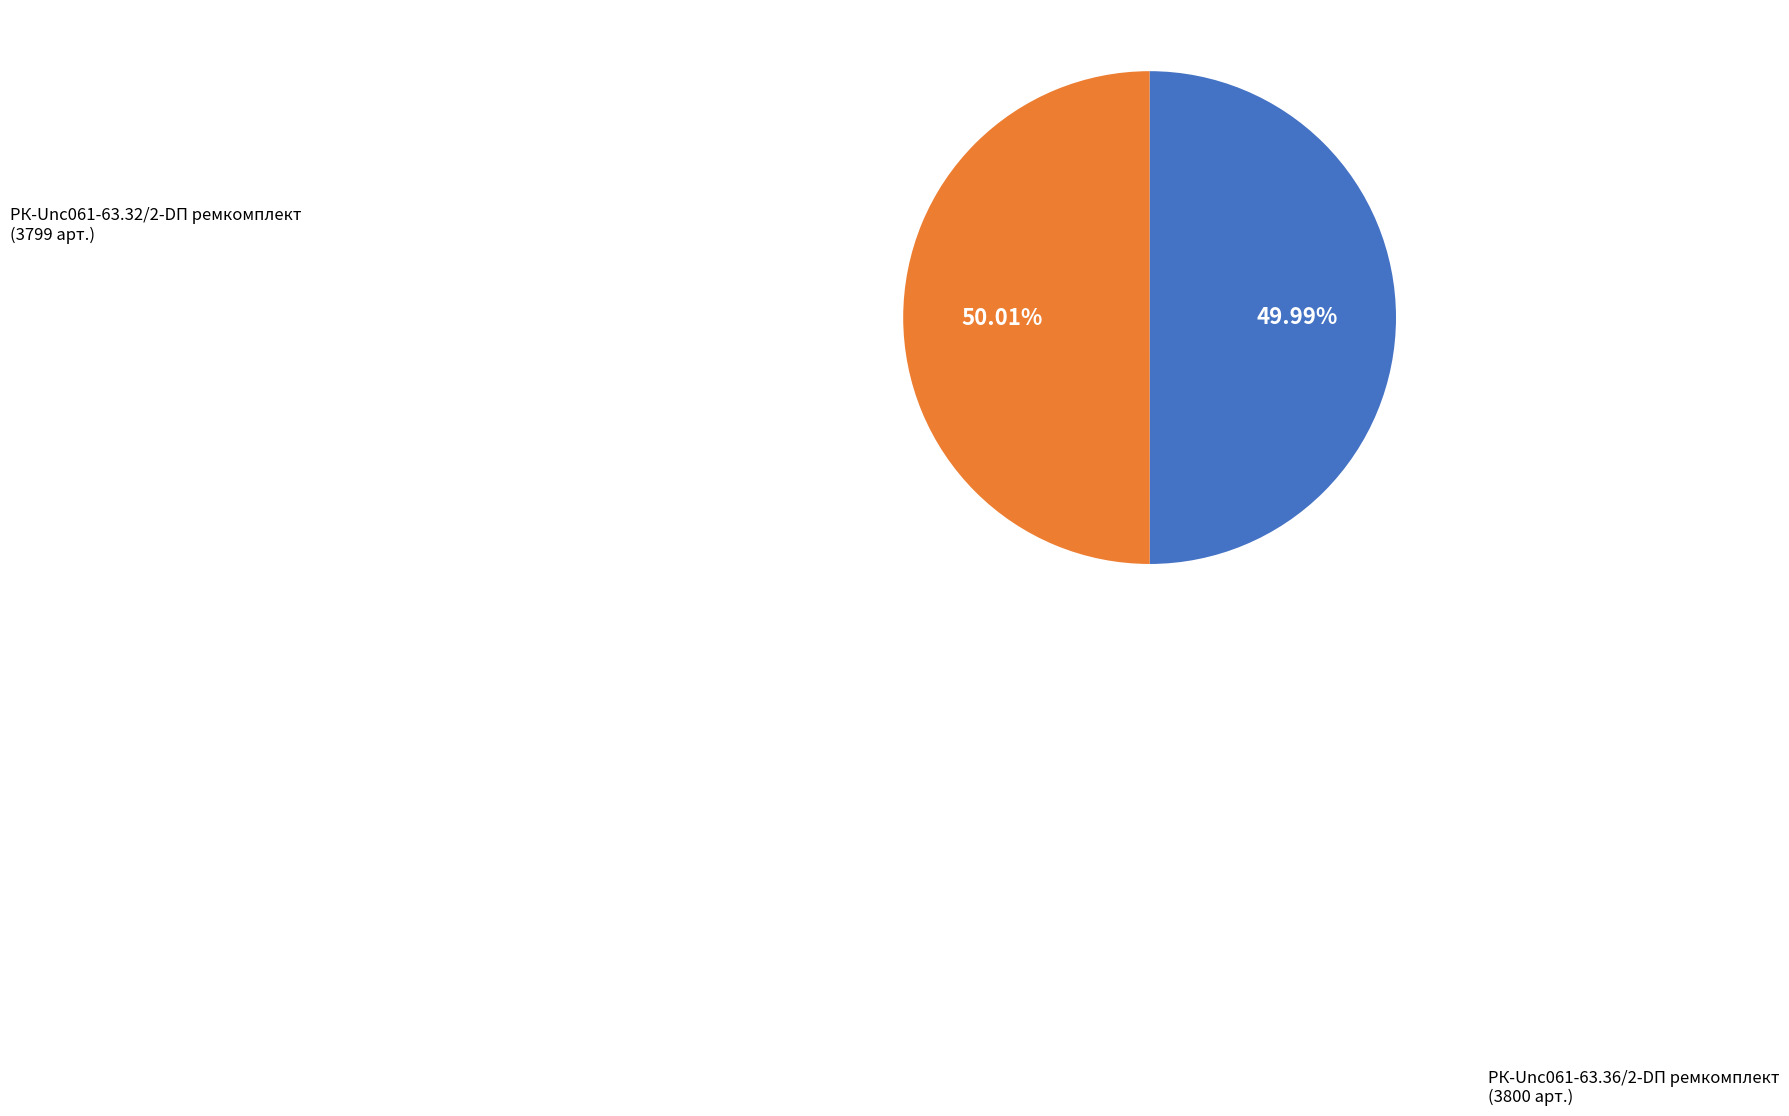

Does any single category account for the majority?

Yes